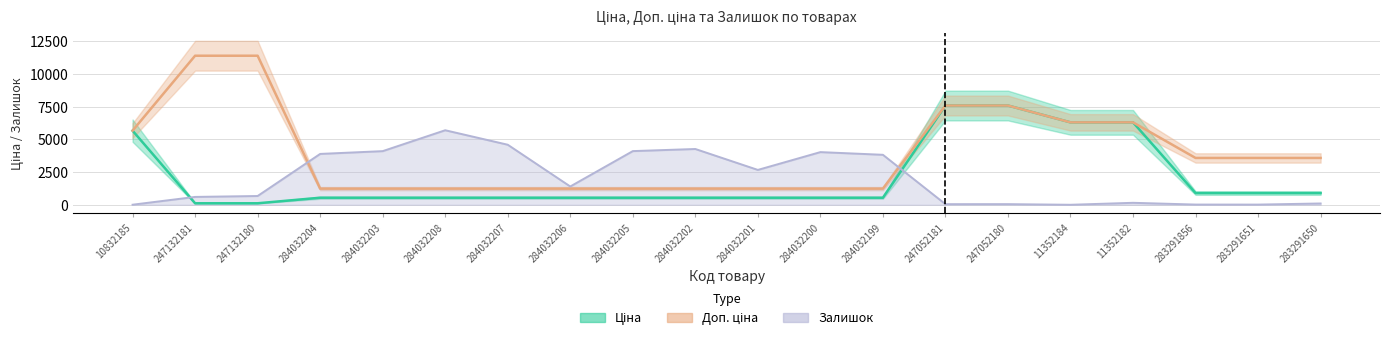

How many distinct data groups are displayed?

3